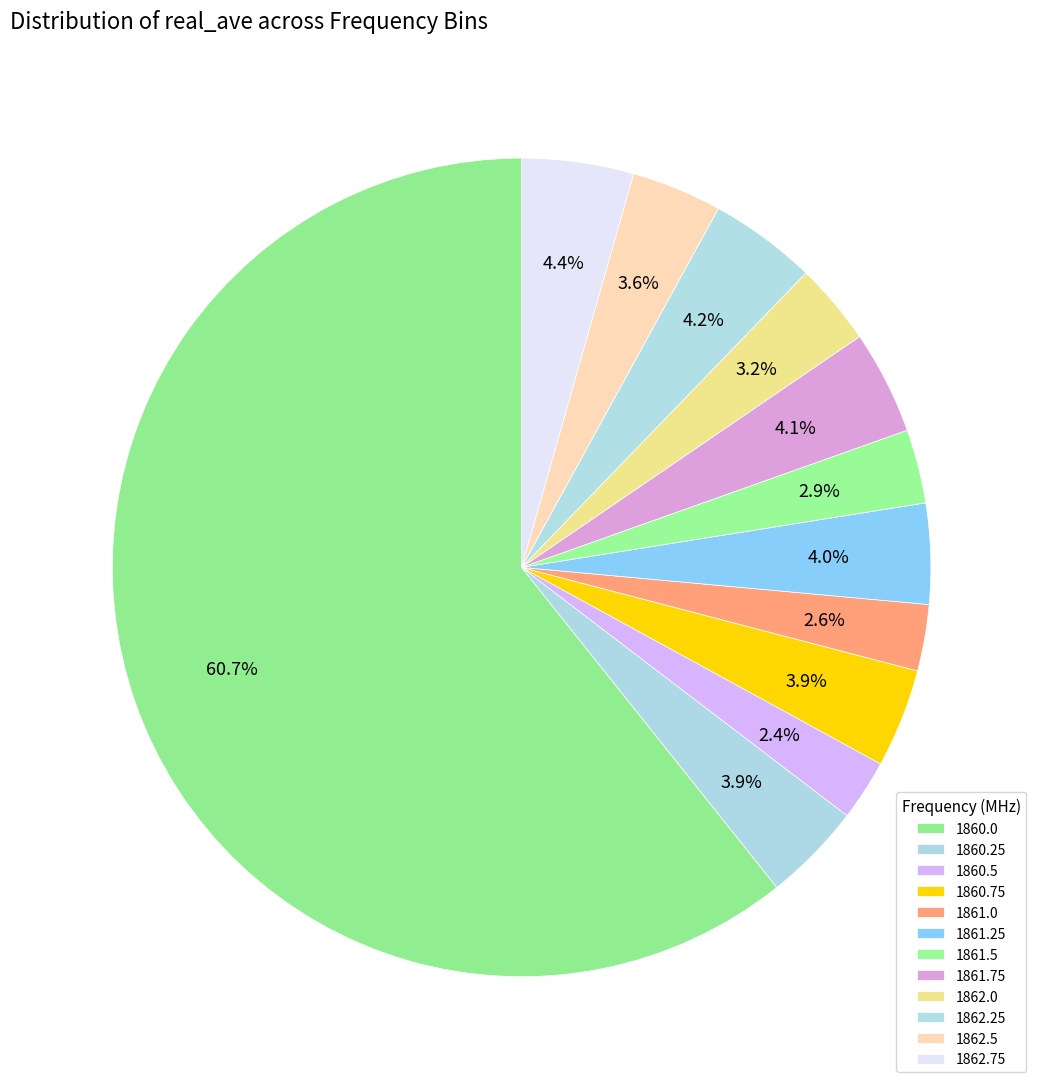

Which category has the biggest portion of the pie?

1860.0